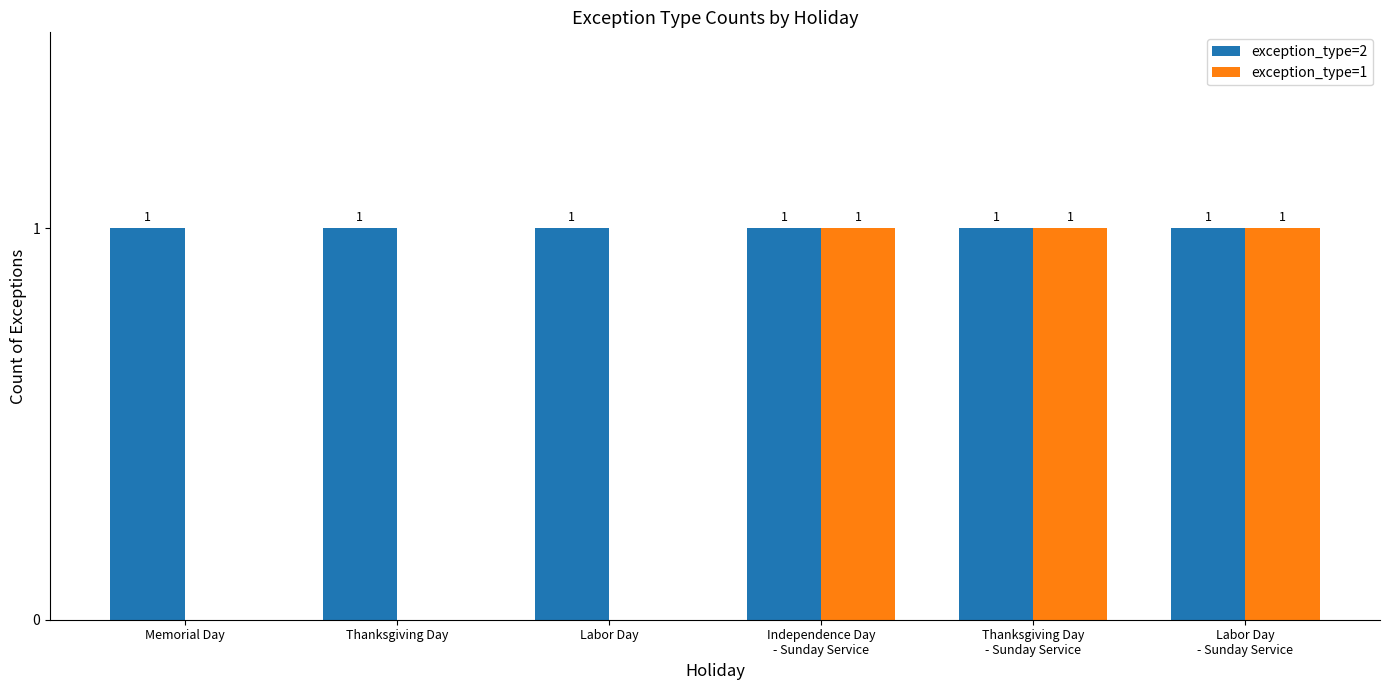

True or false: exception_type=1 has a value of 0 at Memorial Day.

True